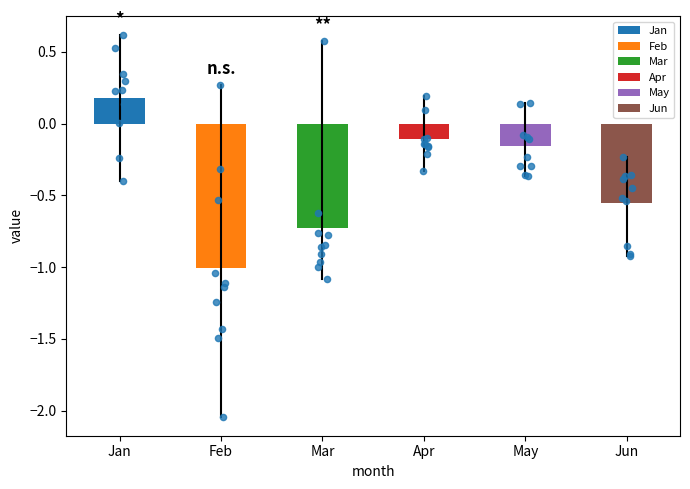

Which series reaches the minimum Y coordinate?

Feb